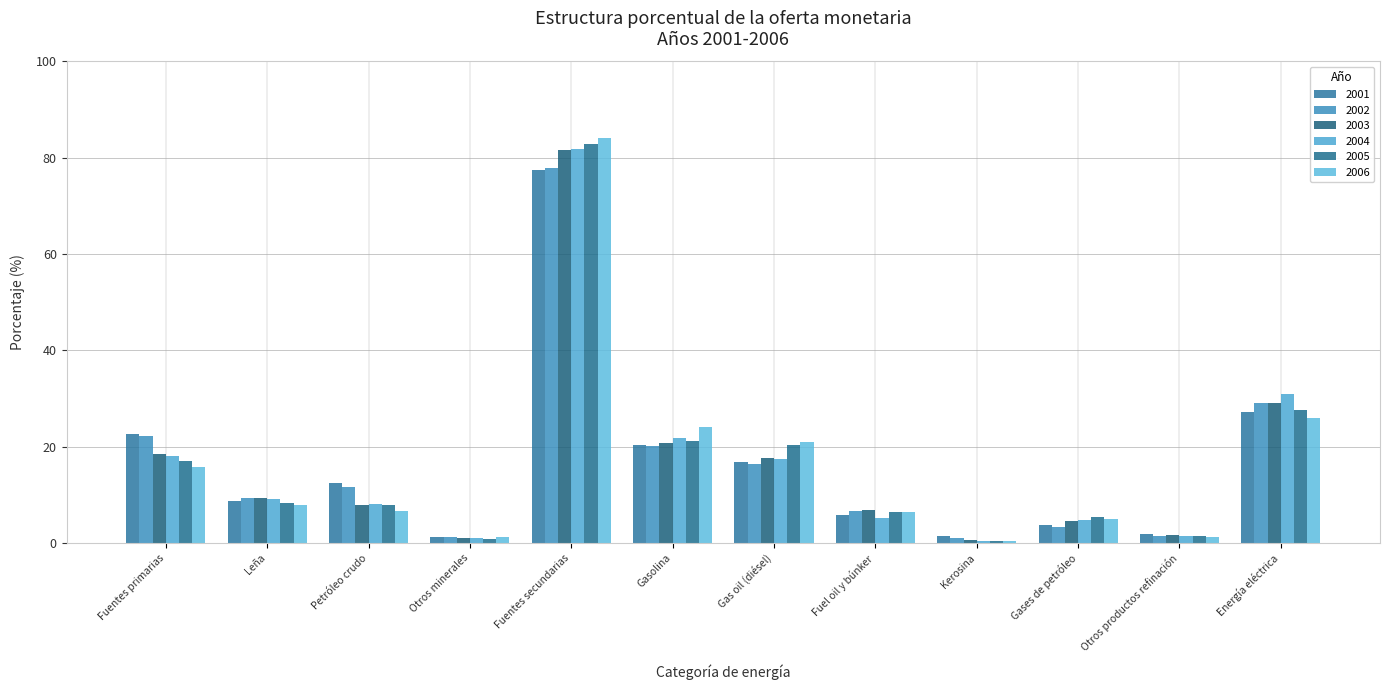

What is the label of the 10th bar from the right?

Petróleo crudo